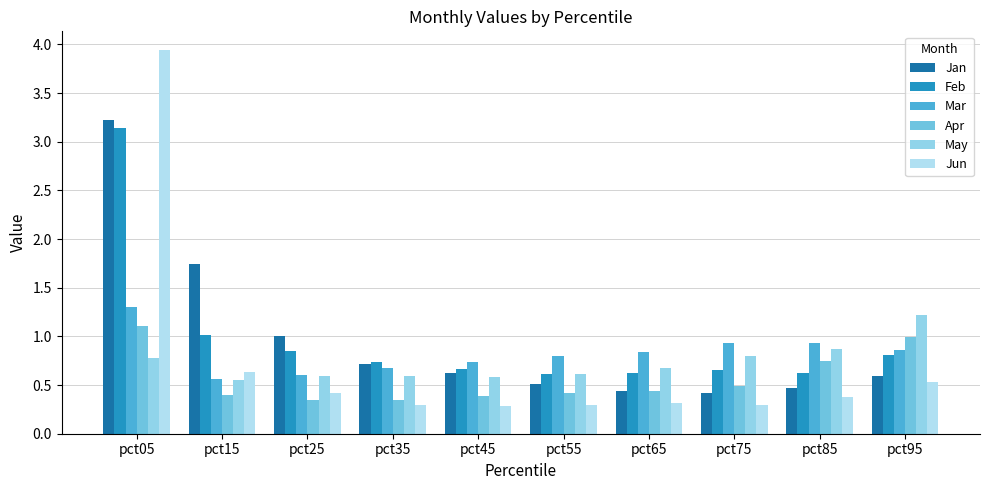

What is the value of the Apr bar at the 9th from the left?

0.7